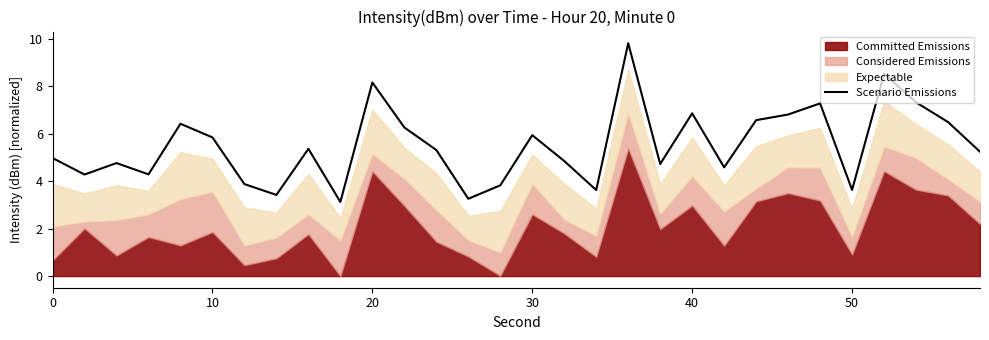

True or false: Scenario Emissions has a value of 8.4 at 0.

False